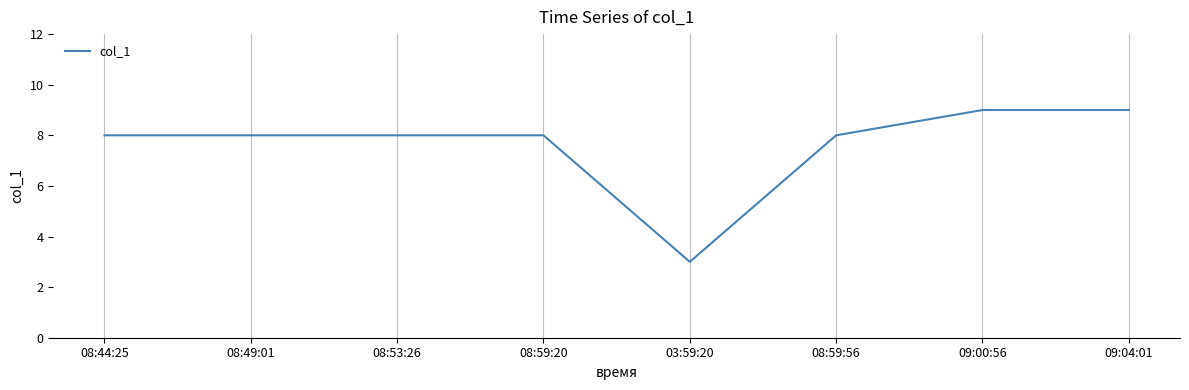

The chart shows a value of 5 at 08:59:20. True or false?

False